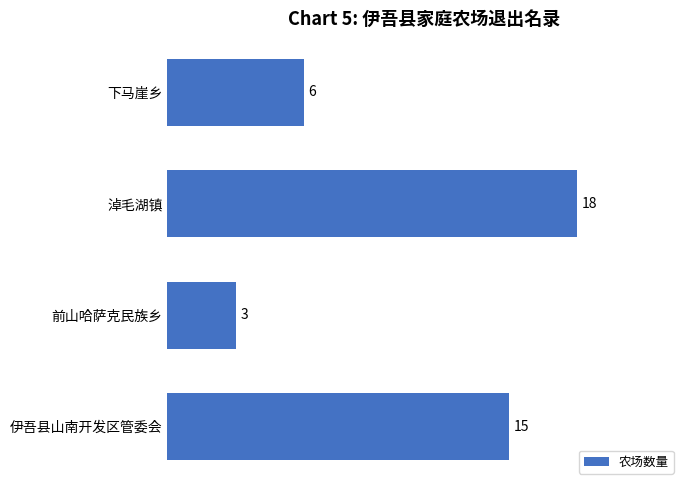

What is the difference between the maximum and minimum values?

15